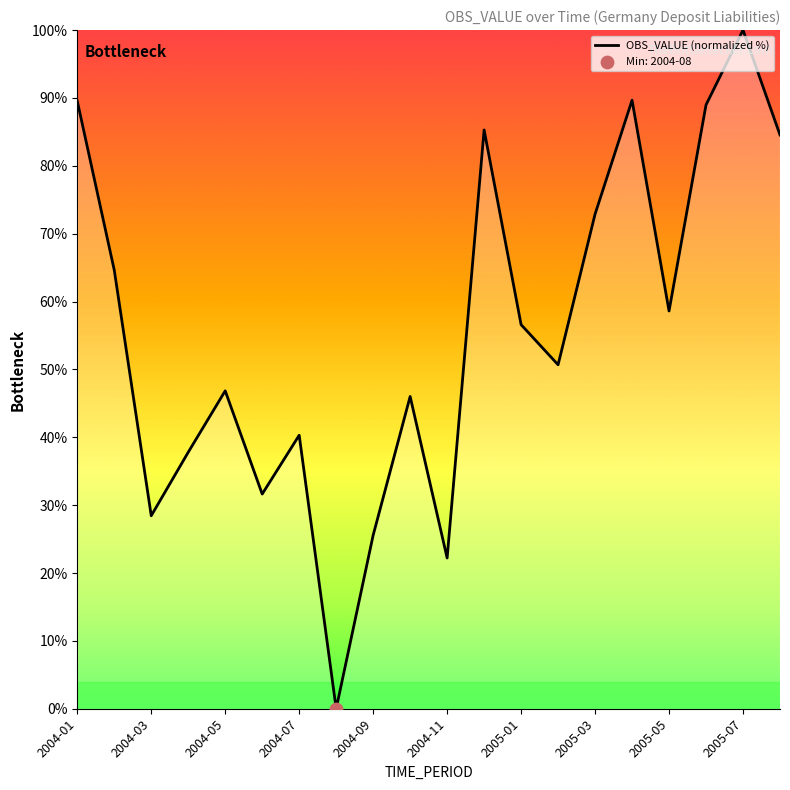

What is the greatest value displayed?

100.0